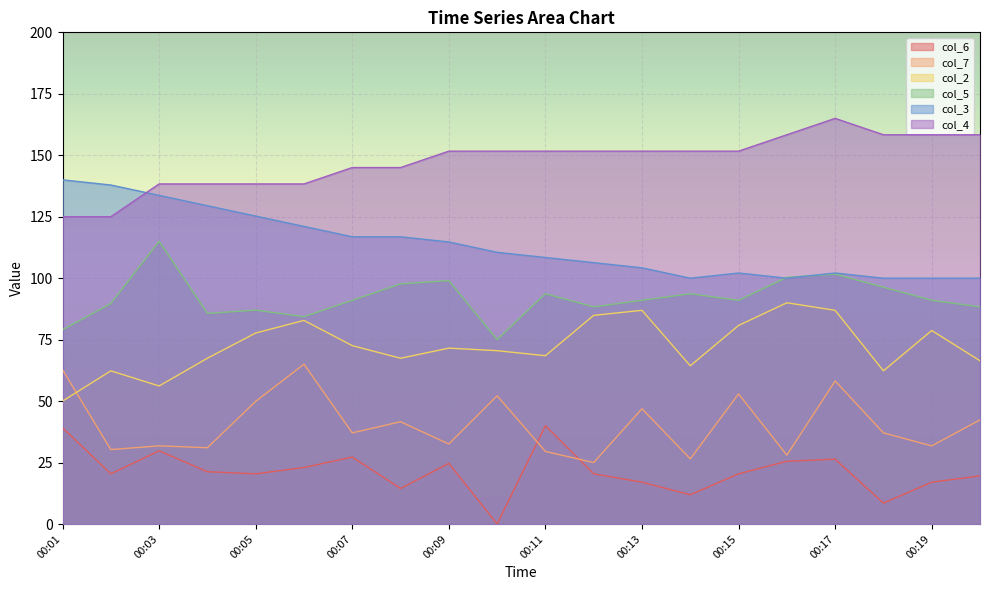

What is the difference between the second highest and second lowest values in the col_3 series?

37.9